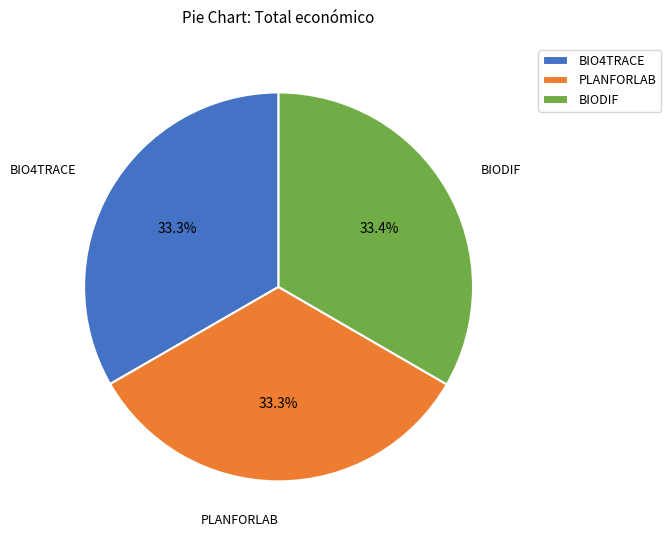

How many slices are in this pie chart?

3